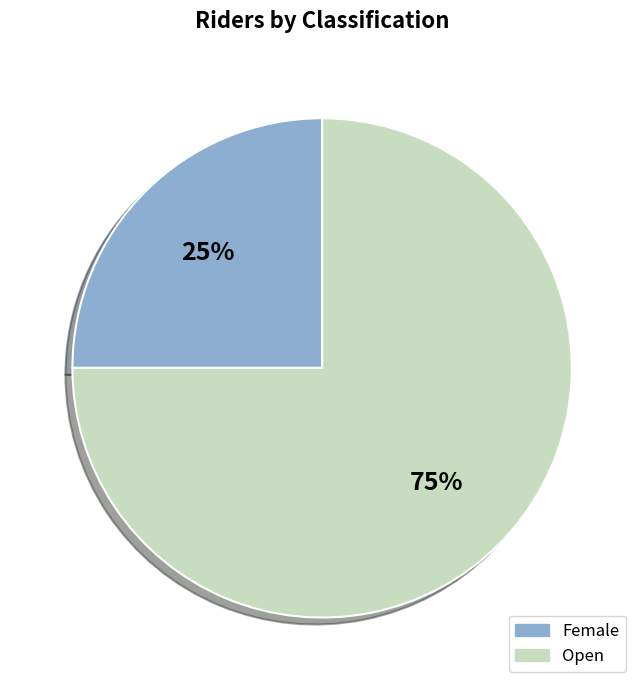

The Open slice represents 87% of the pie. True or false?

False